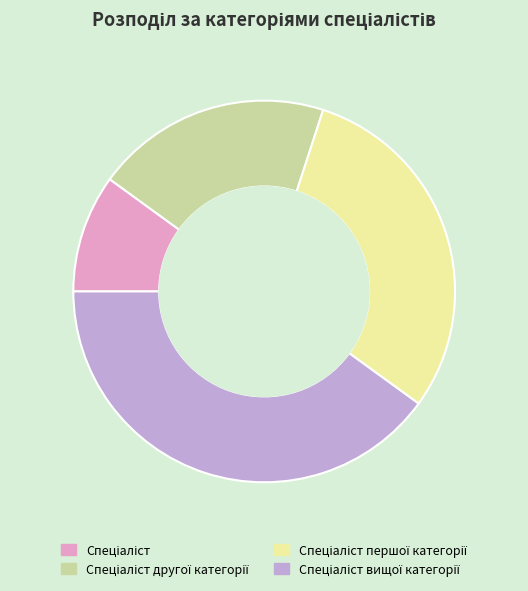

Count the number of slices in the pie.

4